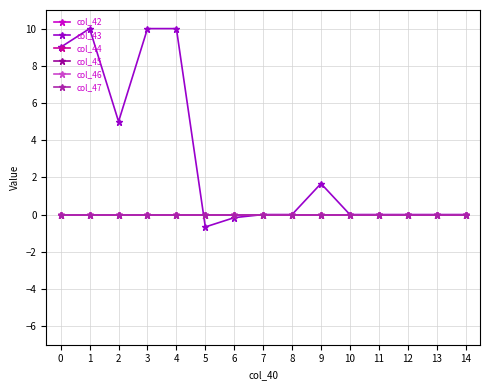

At which category is the sum across all series the highest?

1